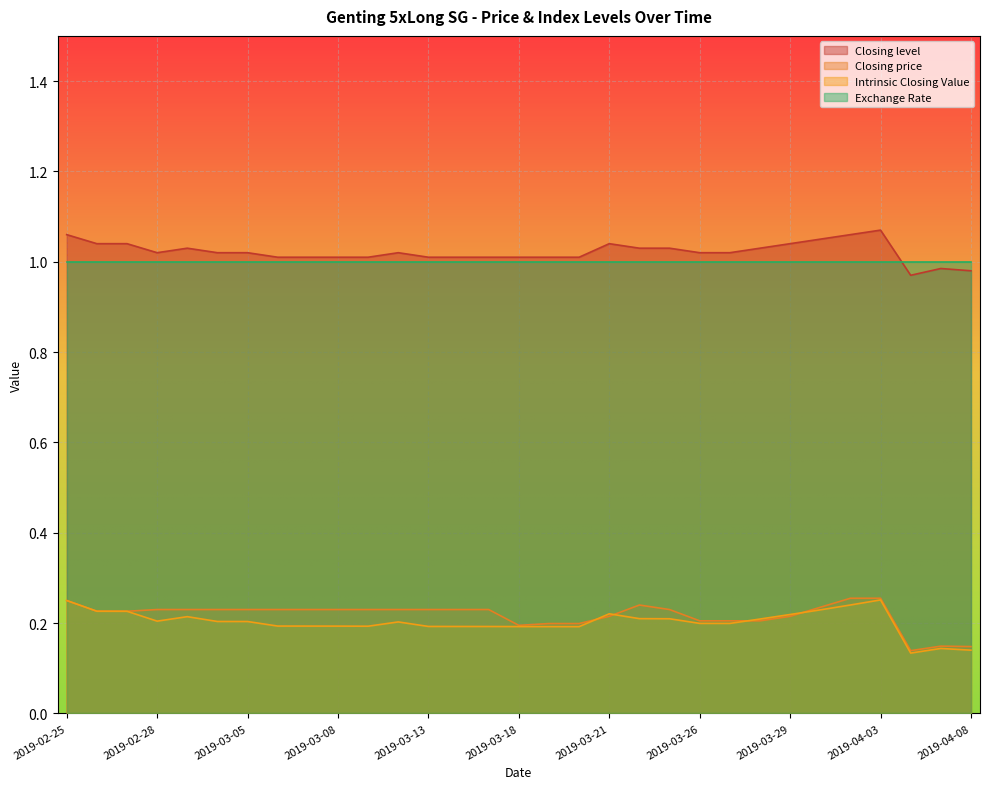

What is the approximate value of Intrinsic Closing Value at 2019-03-08?

0.2